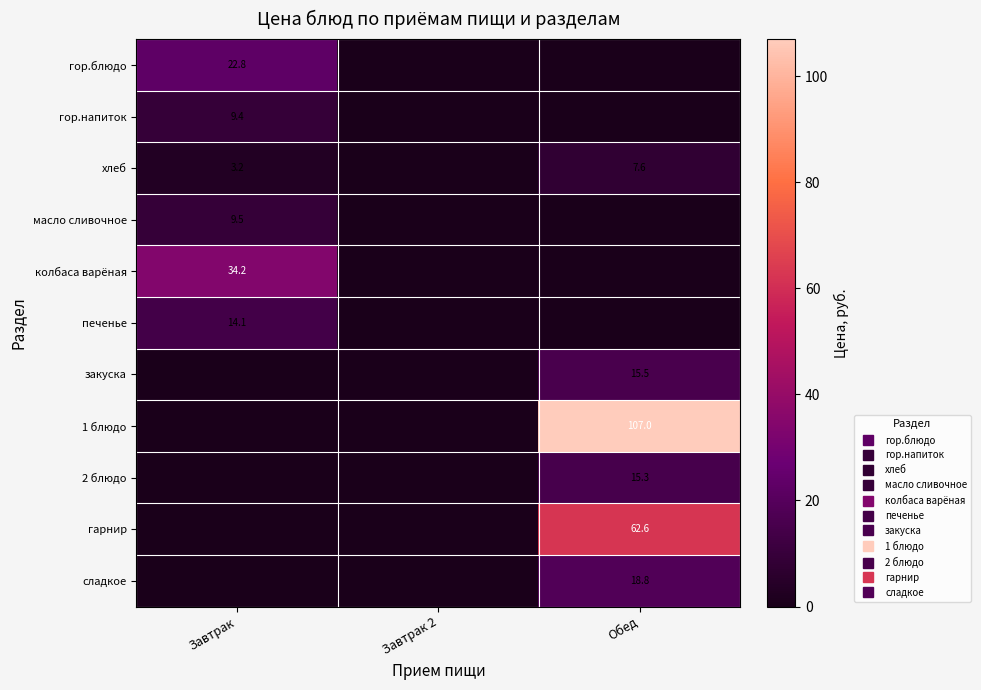

List the series in order of their peak value, highest first.

1 блюдо, гарнир, колбаса варёная, гор.блюдо, сладкое, закуска, 2 блюдо, печенье, масло сливочное, гор.напиток, хлеб